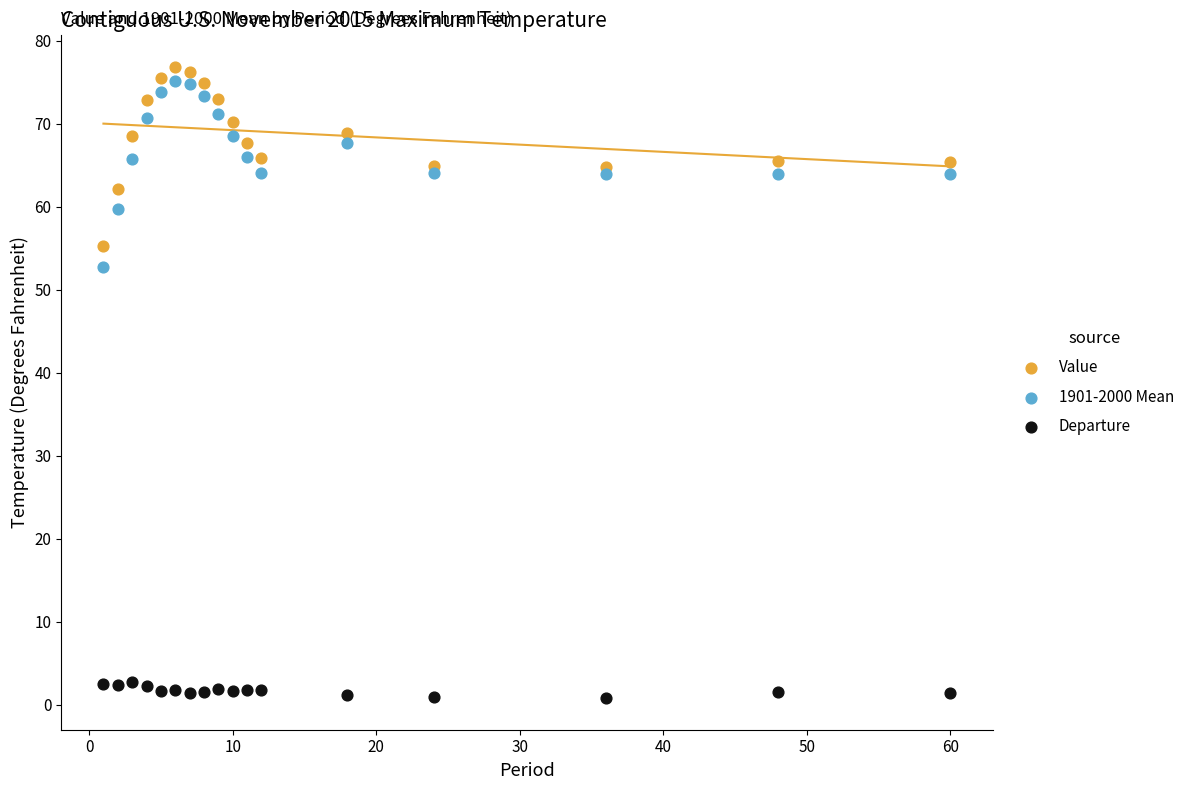

Which series has the widest spread of Y values?

1901-2000 Mean